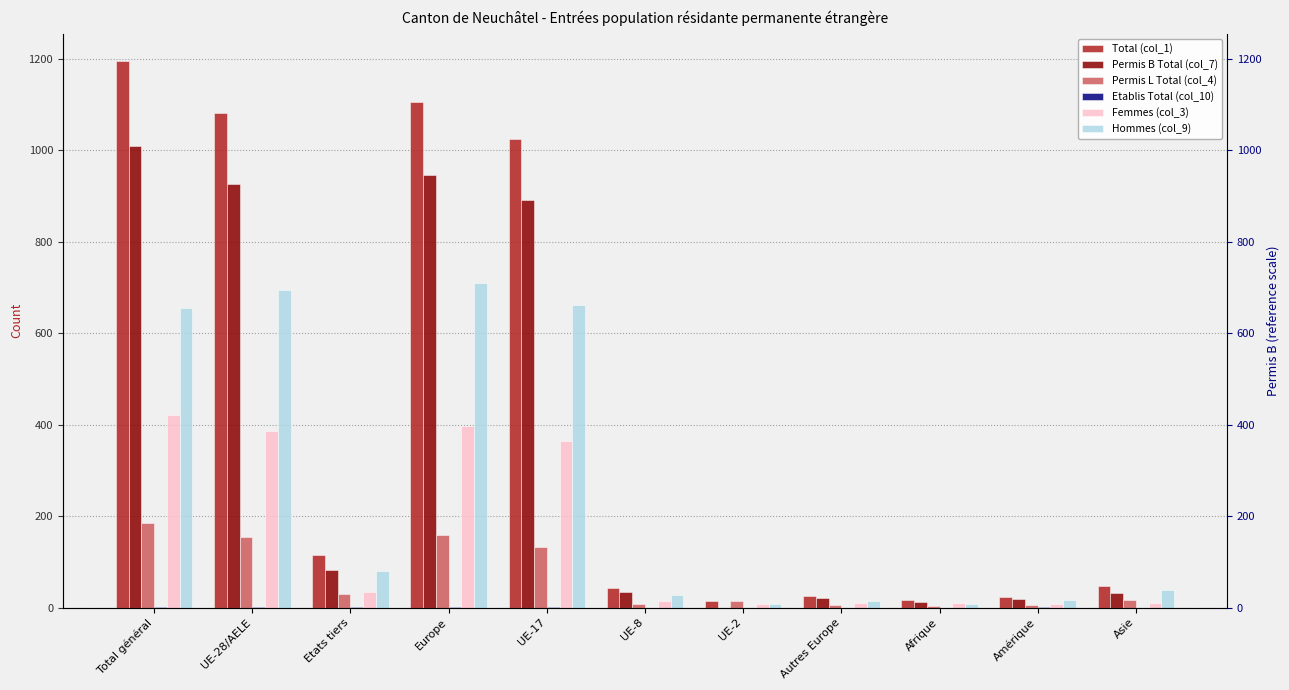

How many groups of bars are there?

11